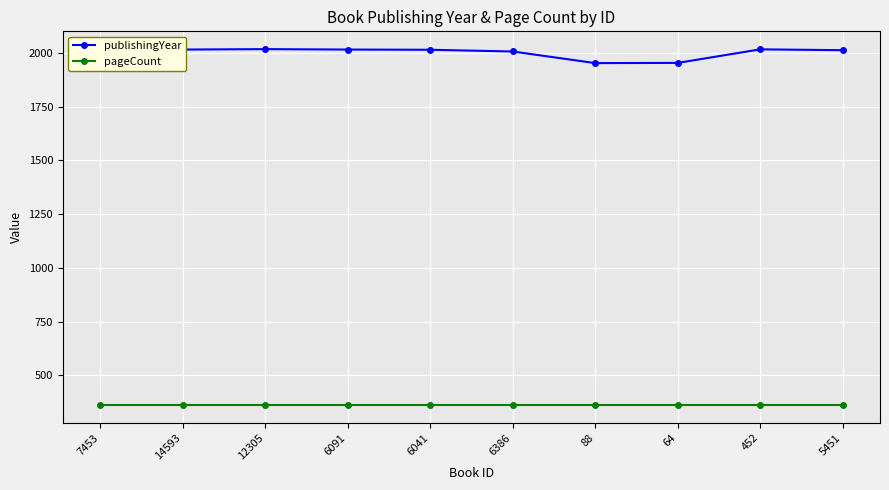

What is the sum of all pageCount values?

3620